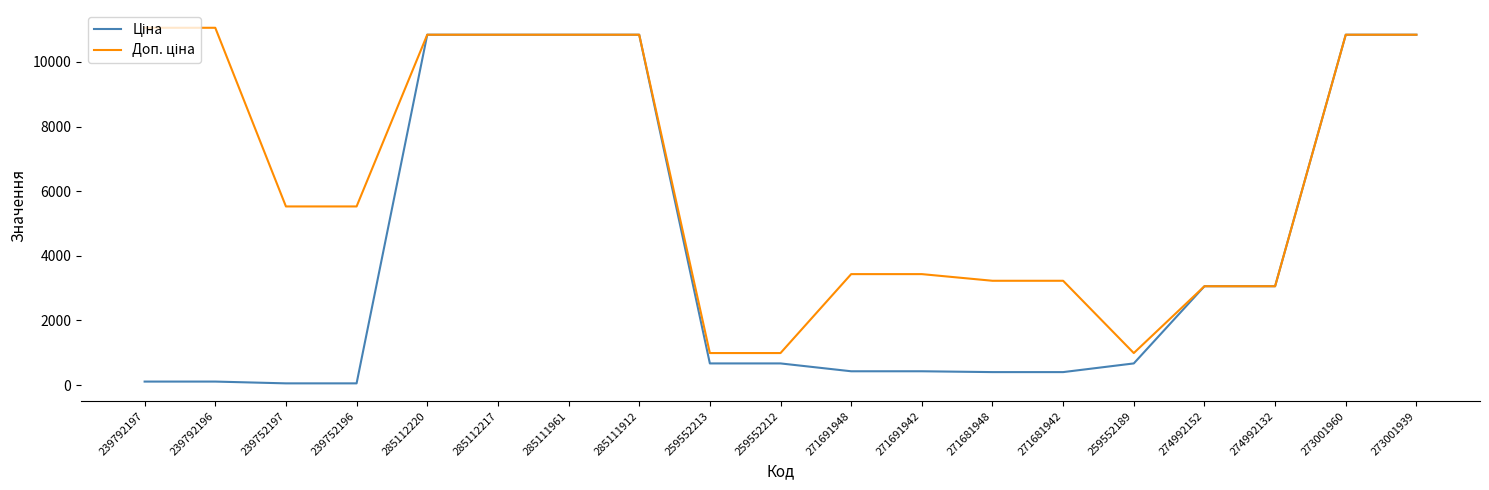

What is the maximum value shown in the chart?

11055.0